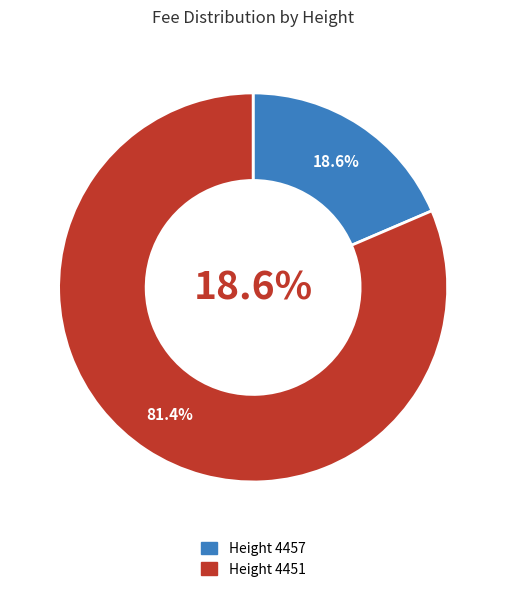

Is the sum of 4451 and 4457 greater than half?

Yes